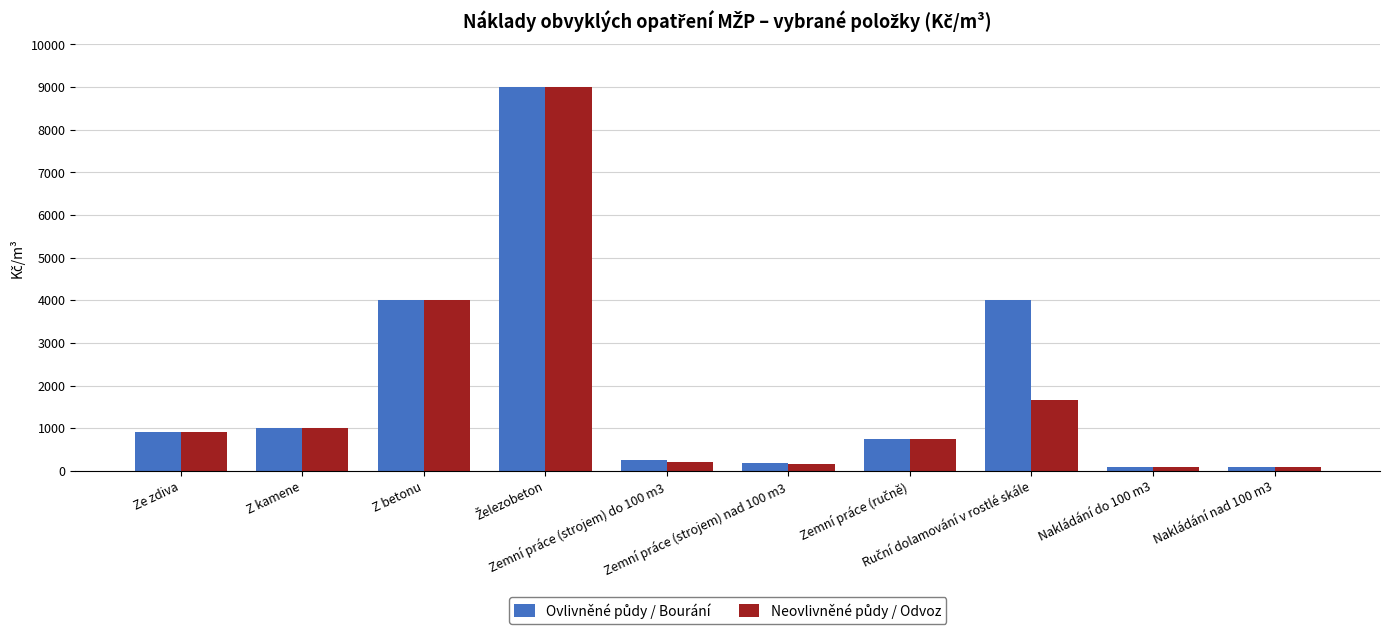

What is the greatest value displayed?

9000